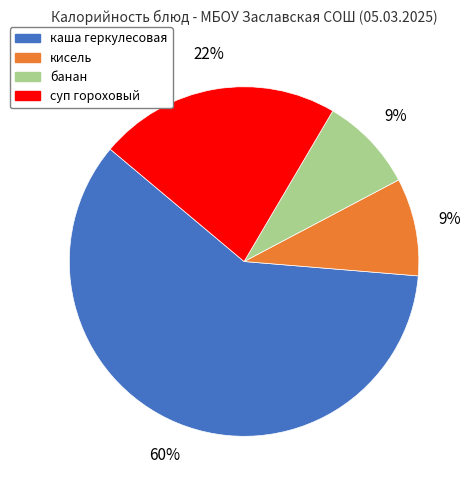

Count the number of slices in the pie.

4